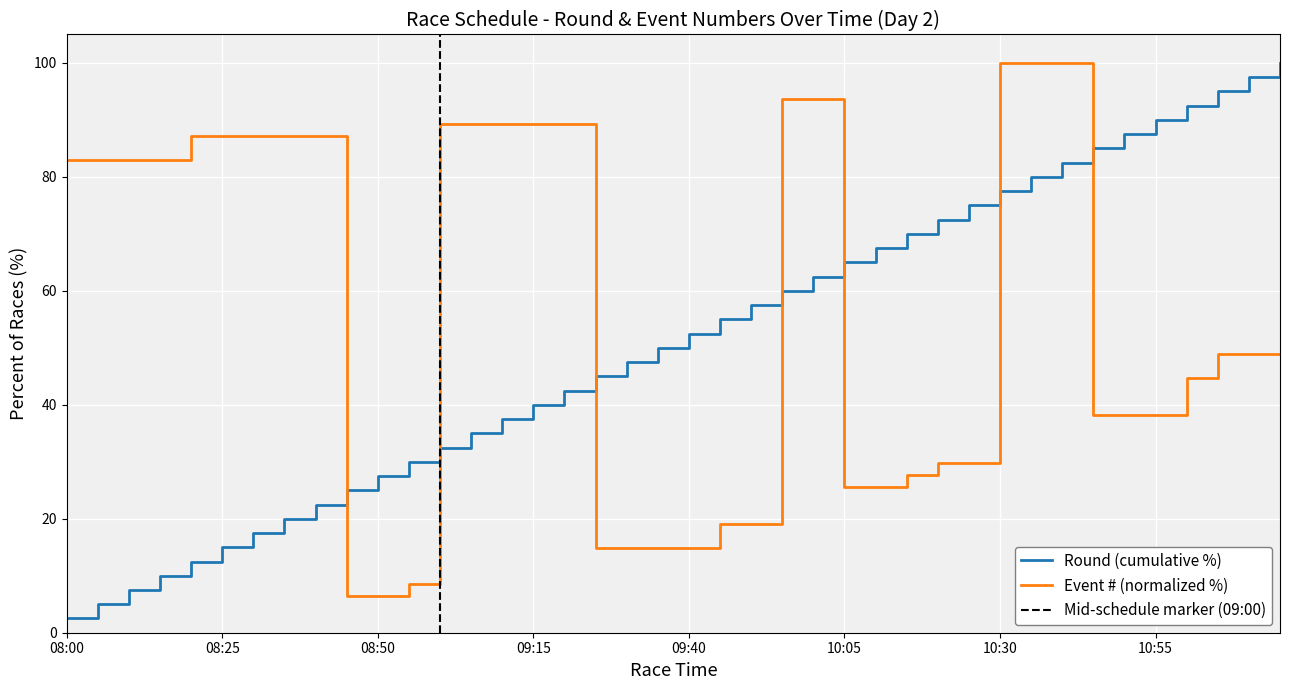

List the labels in order of value, largest first.

10:30, 10:35, 10:40, 09:55, 10:00, 09:00, 09:05, 09:10, 09:15, 09:20, 08:20, 08:25, 08:30, 08:35, 08:40, 08:00, 08:05, 08:10, 08:15, 11:05, 11:10, 11:15, 11:00, 10:45, 10:50, 10:55, 10:20, 10:25, 10:15, 10:05, 10:10, 09:45, 09:50, 09:25, 09:30, 09:35, 09:40, 08:55, 08:45, 08:50